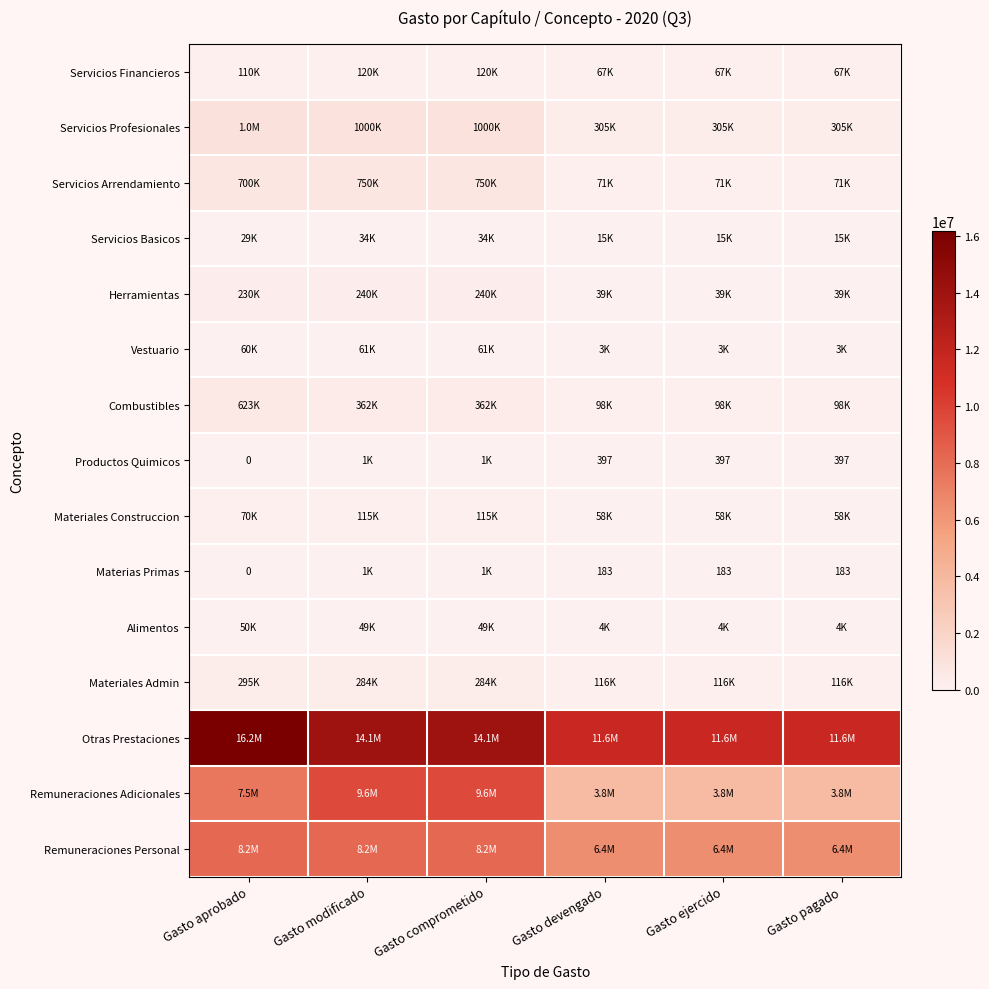

What is the spread (max minus min) of values at Gasto aprobado?

16184631.5